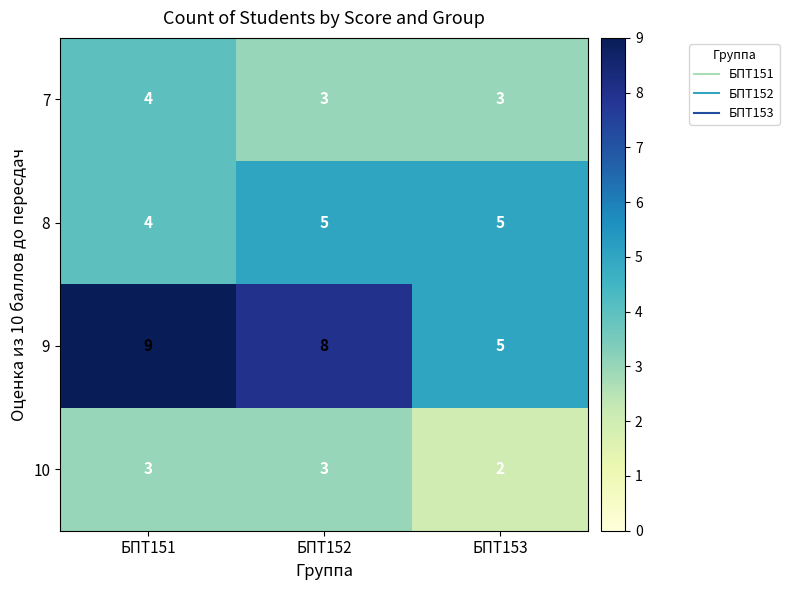

What is the difference between the 9 values at БПТ151 and БПТ153?

4